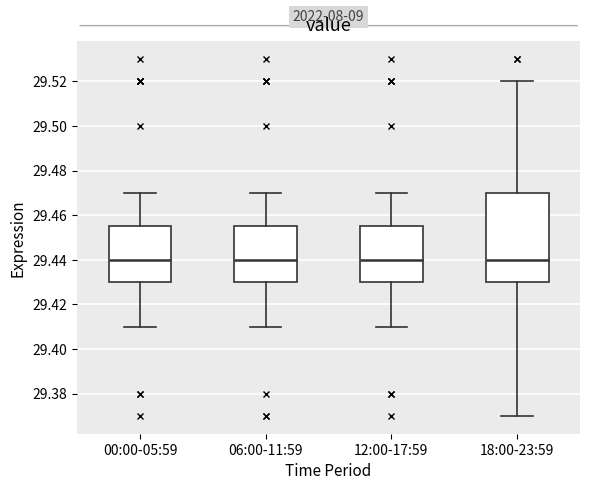

Reading left to right, transcribe this box plot: for each box, give where its median line is, the range the box spans, and where its two whiskers end, as read against the y-axis. The values are not printed on the chart, so give them approximately, as read against the axis.

00:00-05:59: median 29.440, box 29.430 to 29.456, whiskers 29.410 to 29.470
06:00-11:59: median 29.440, box 29.430 to 29.456, whiskers 29.410 to 29.470
12:00-17:59: median 29.440, box 29.430 to 29.456, whiskers 29.410 to 29.470
18:00-23:59: median 29.440, box 29.430 to 29.470, whiskers 29.370 to 29.520